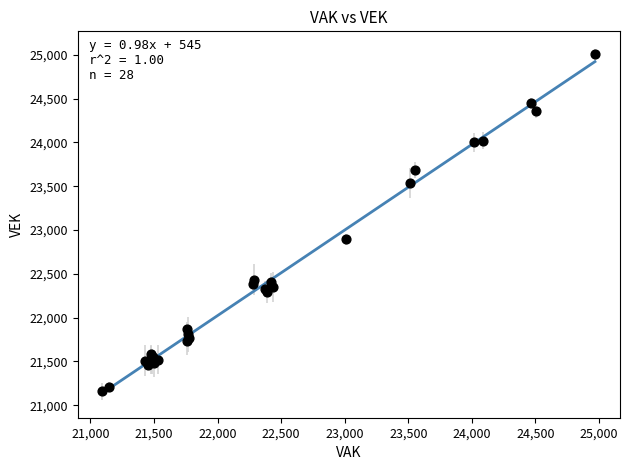

What Y value in the scatter plot is closest to 23080?

22892.5